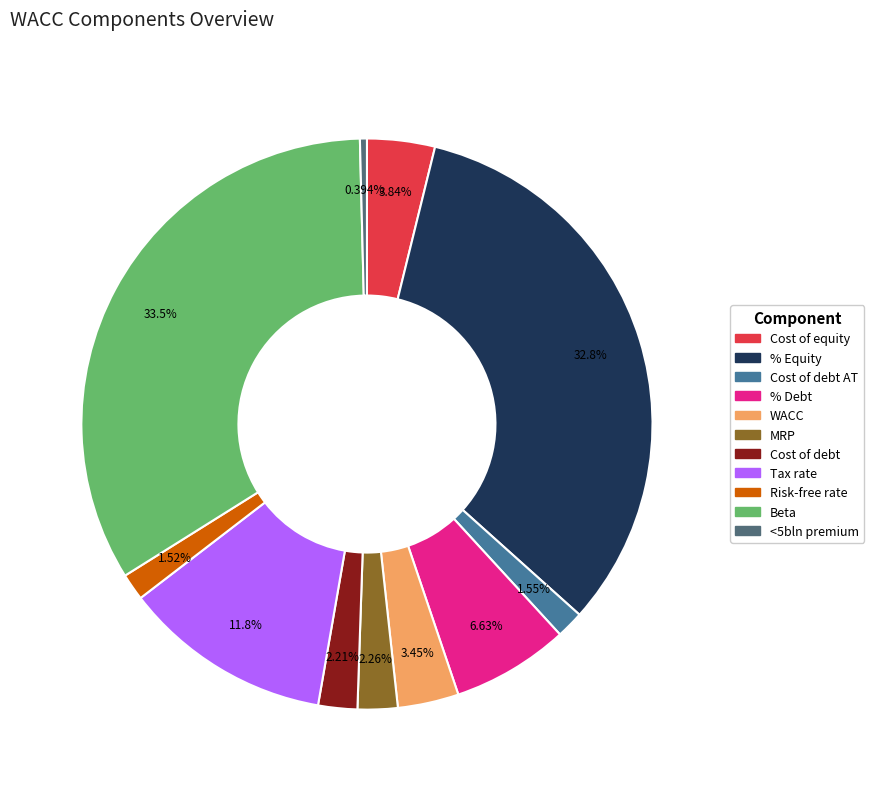

Is there a majority slice in this chart?

No